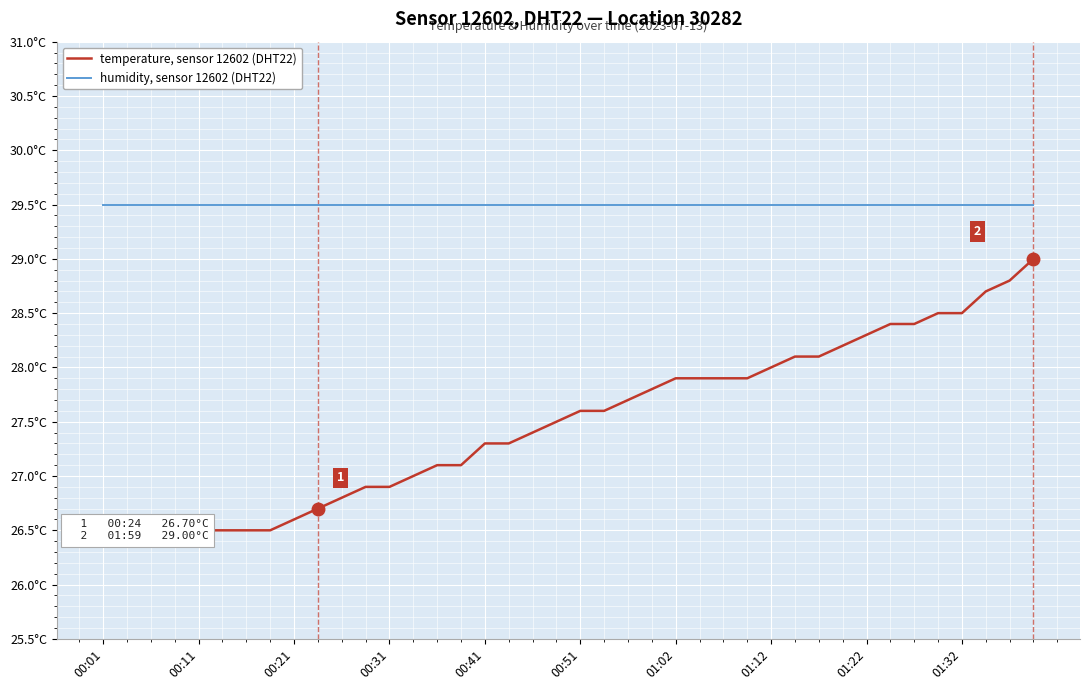

Which series has the largest total across all categories?

humidity, sensor 12602 (DHT22)